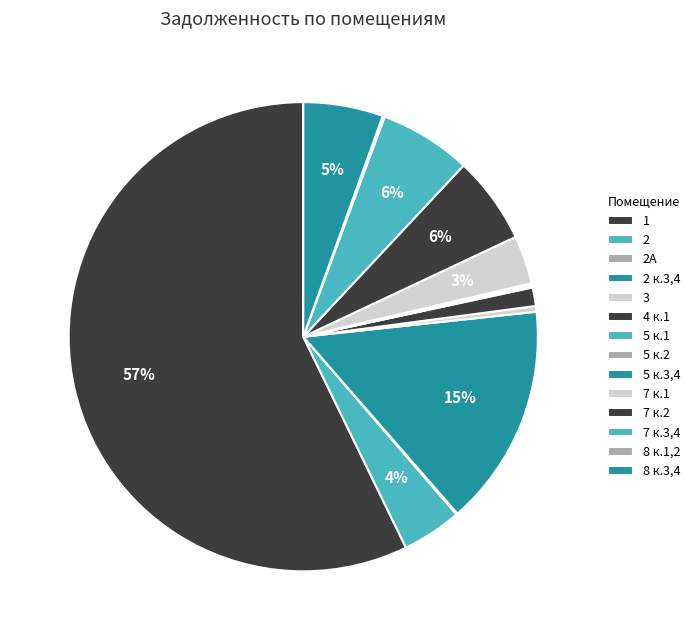

Which slice represents more than half of the pie?

1